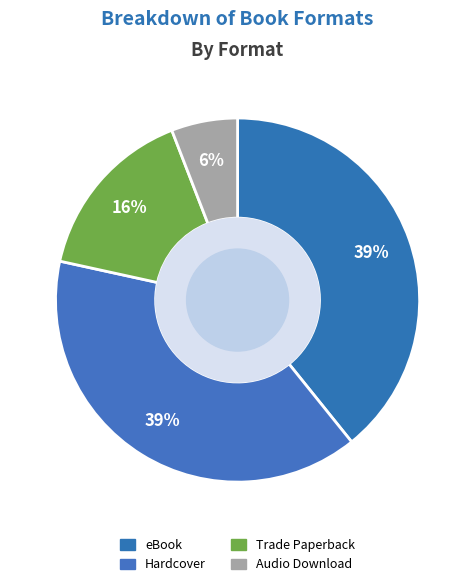

How many slices are in this pie chart?

4